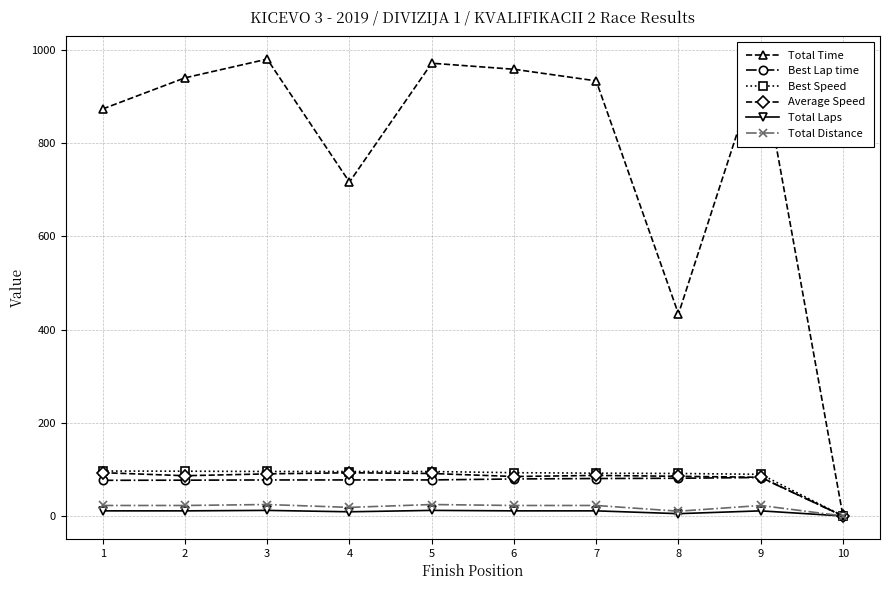

How many positive values does the Average Speed series have?

9